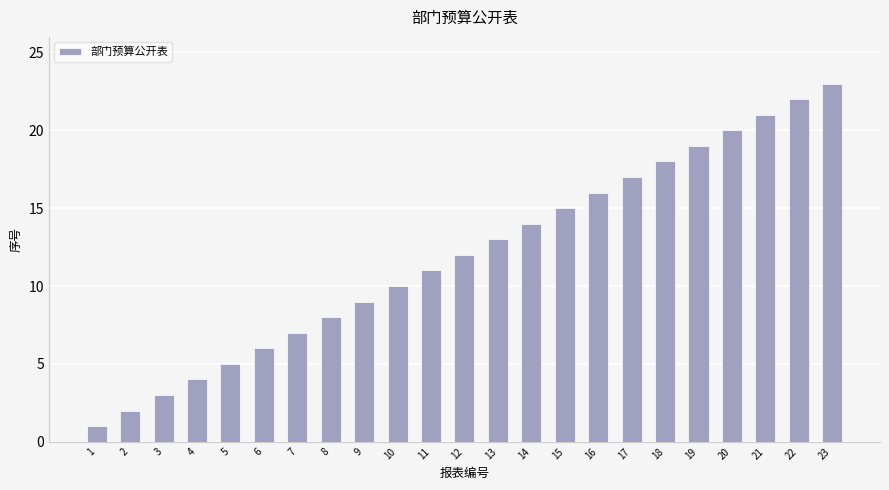

Does the chart contain stacked bars?

No